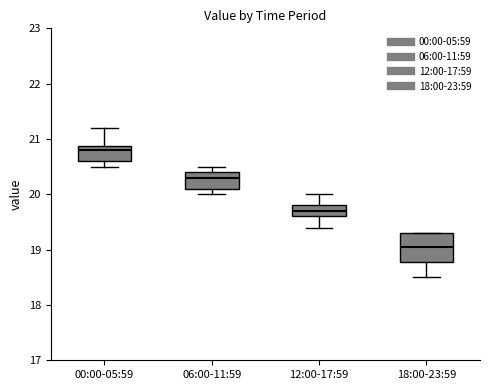

Which box has the lowest median line?

18:00-23:59